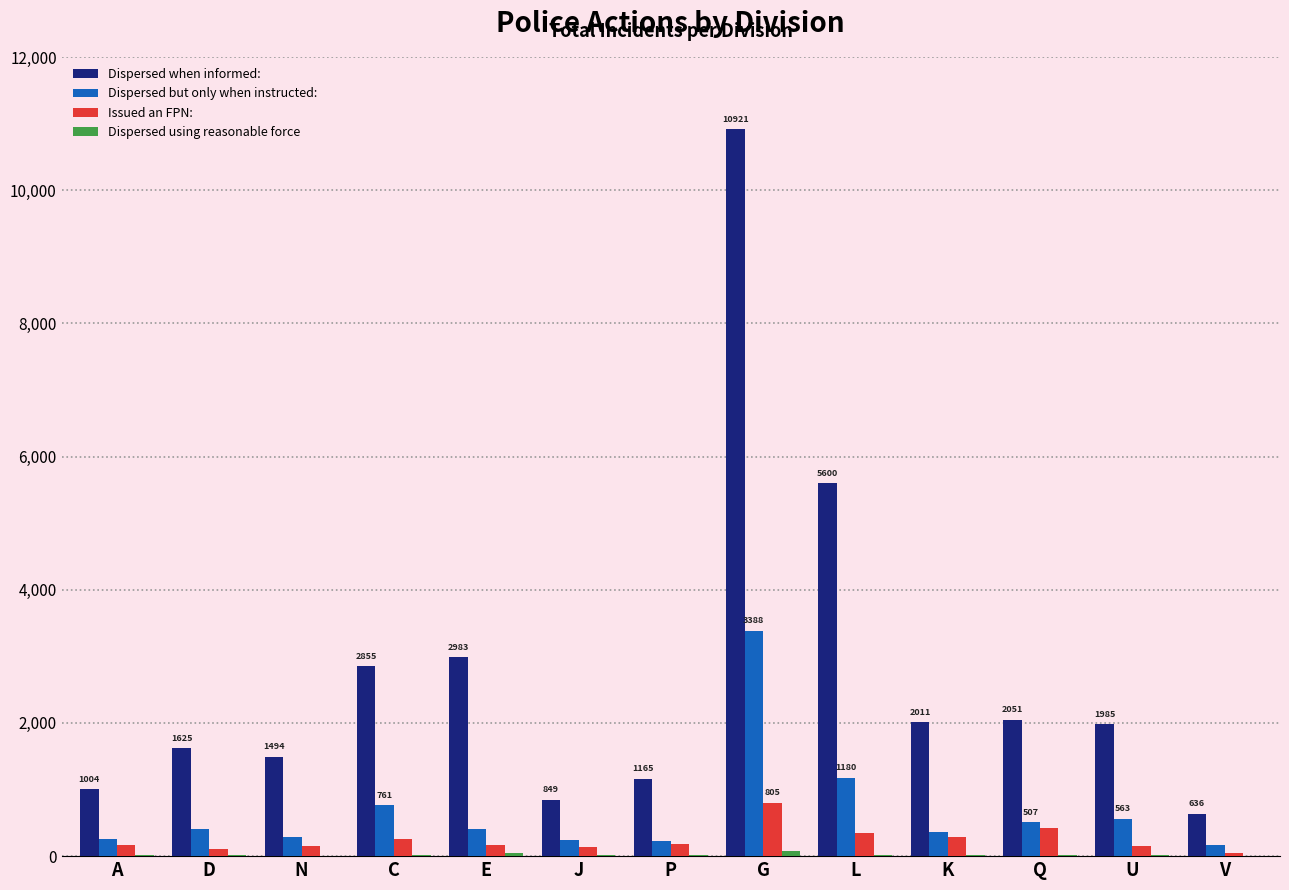

Where is Dispersed when informed: nearest to the value 5778?

L